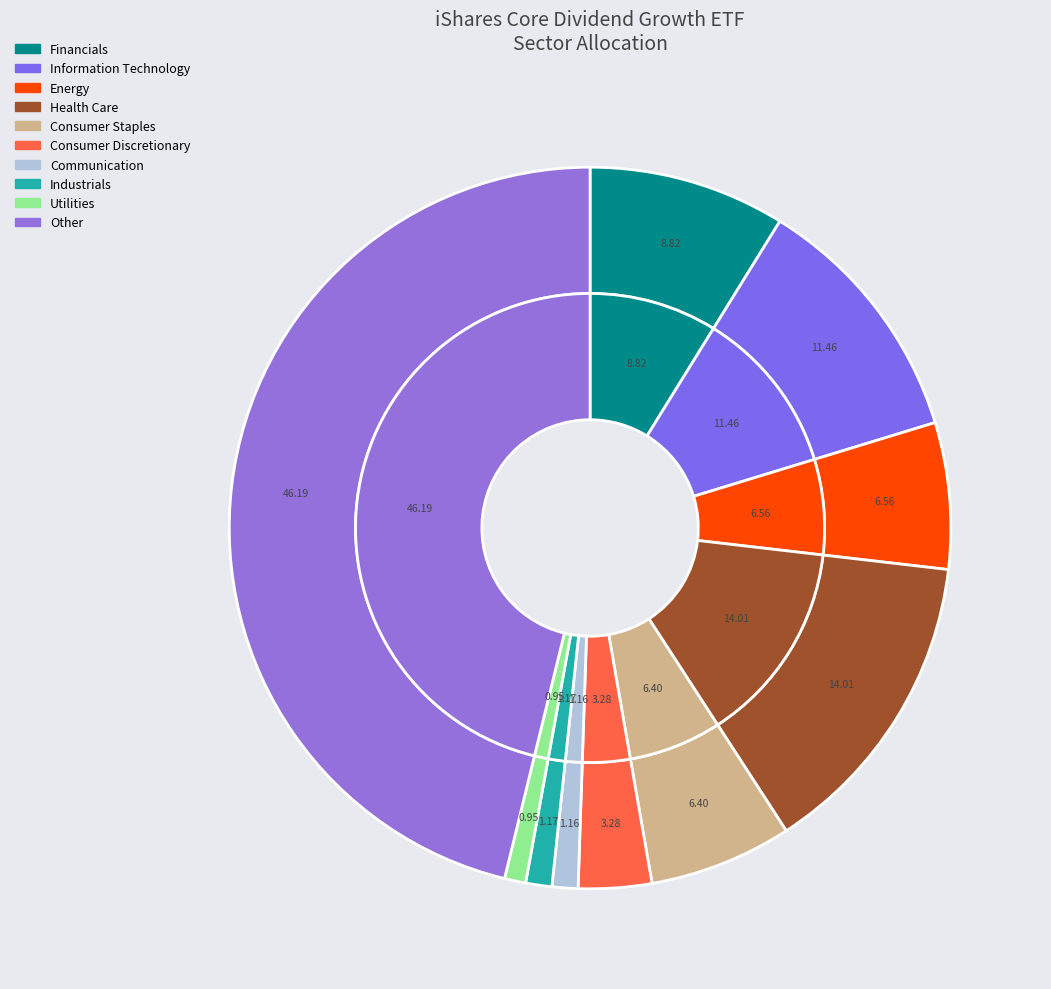

Count the number of slices in the pie.

10